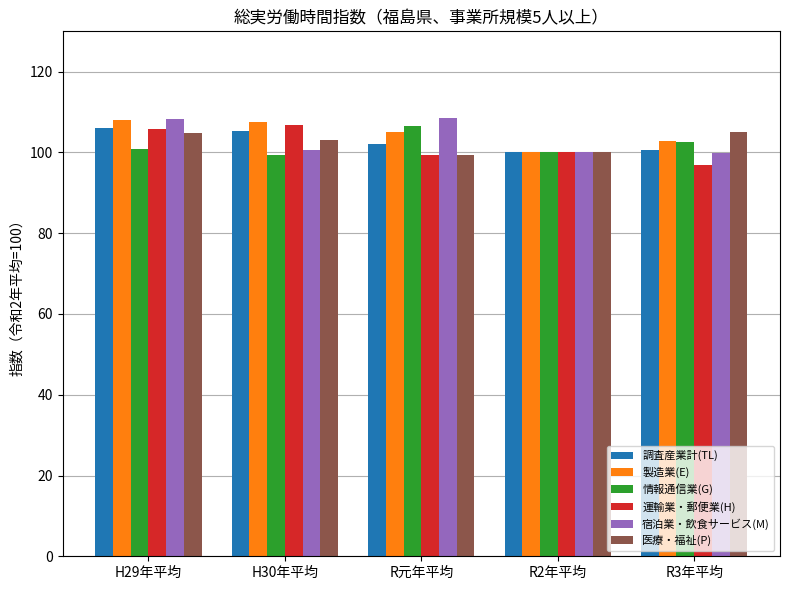

What is the difference between the maximum and minimum values in the 情報通信業(G) series?

7.1